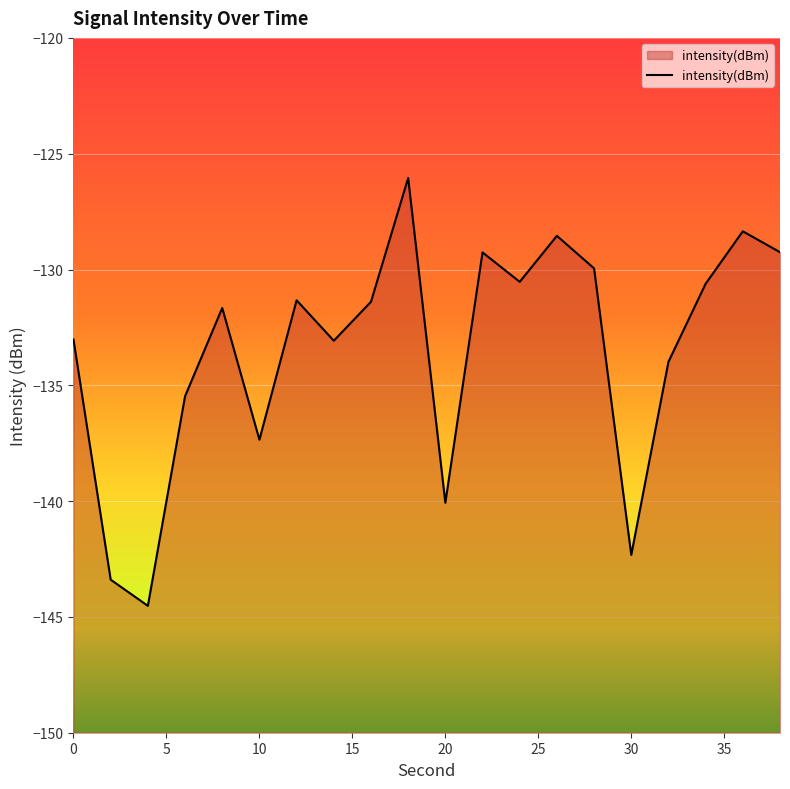

How many interior local valleys (lower than both neighbors) does the data have?

6